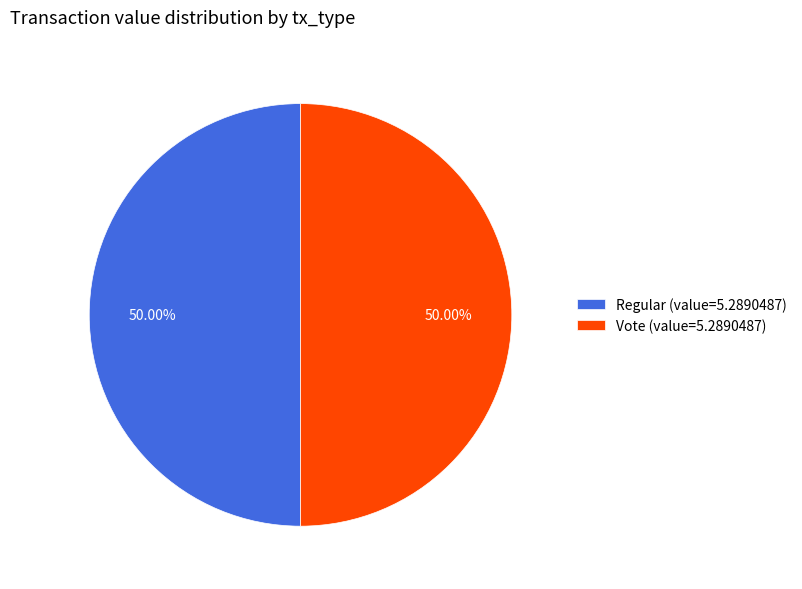

Combined, do Vote (value=5.2890487) and Regular (value=5.2890487) account for over 50%?

Yes